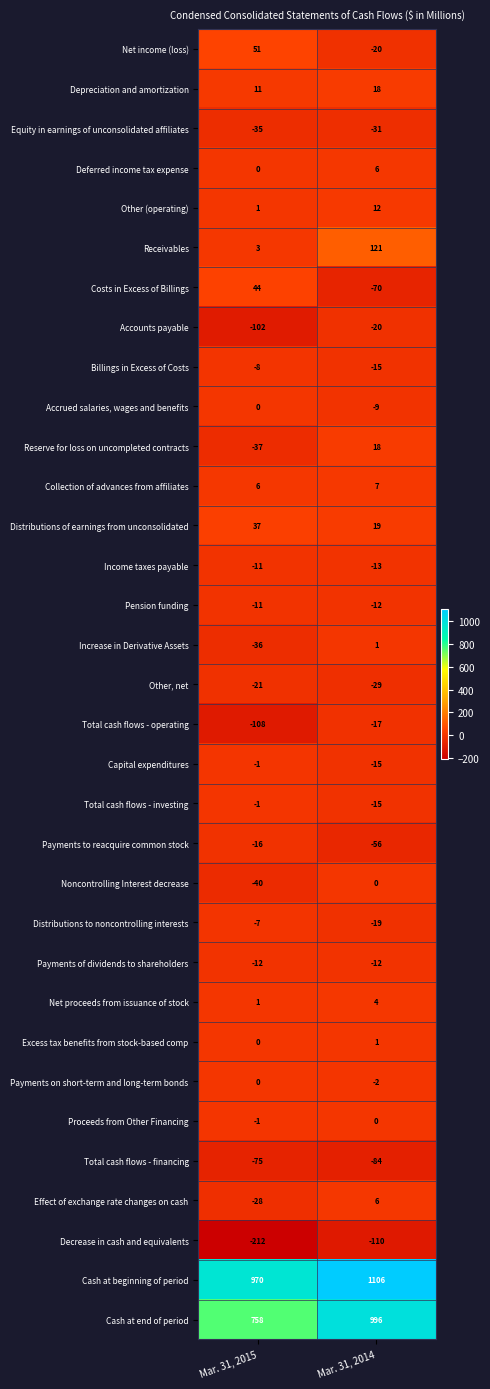

List the labels in order of Receivables value, smallest first.

Mar. 31, 2015, Mar. 31, 2014